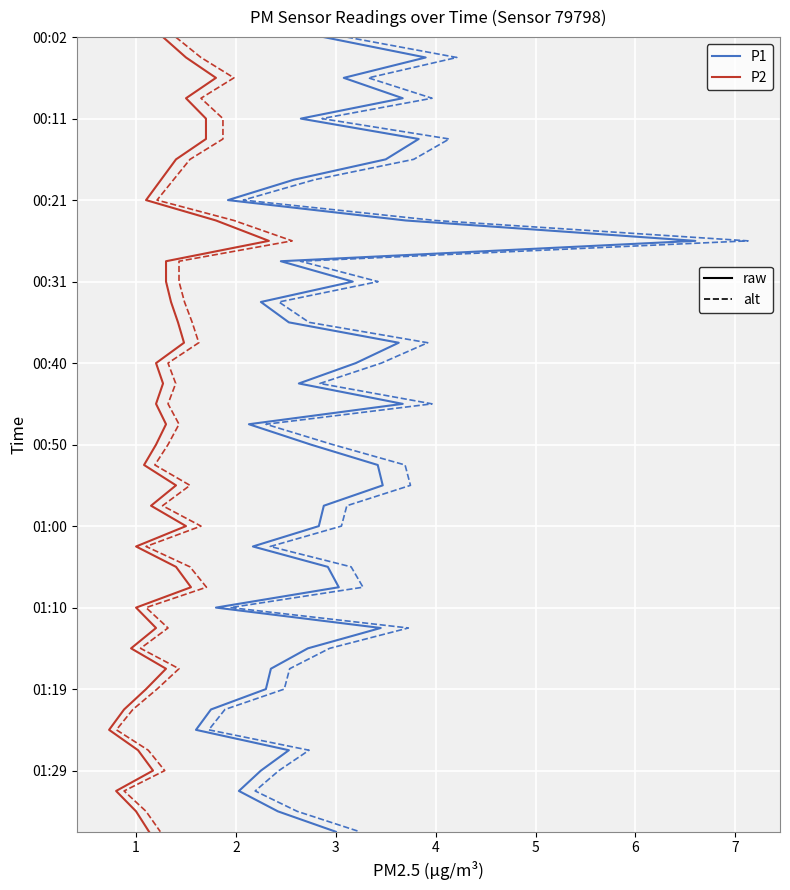

What value does the P2 (alt) series have at 1?

1